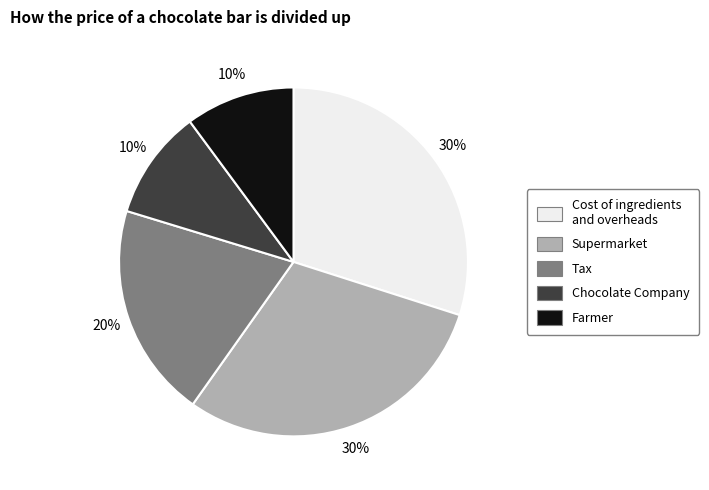

How many segments does this pie chart have?

5